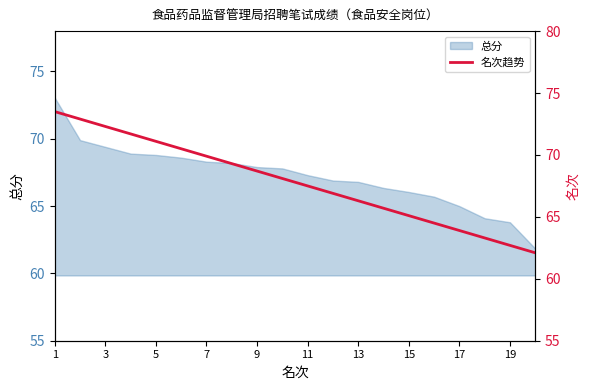

What is the maximum value shown in the chart?

73.5